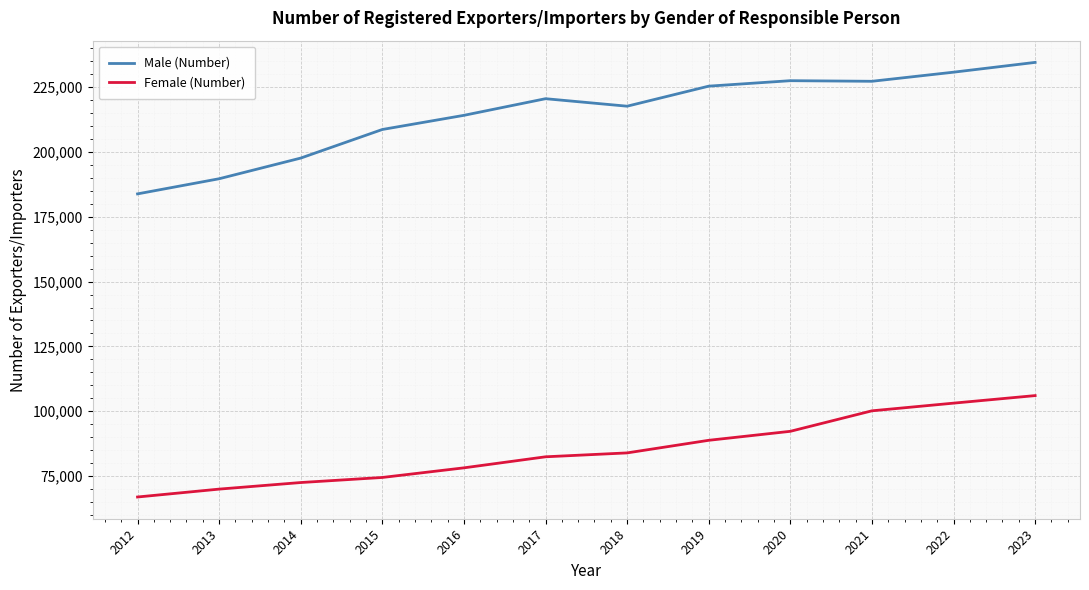

Rank the series by their maximum value, from lowest to highest.

Female (Number), Male (Number)